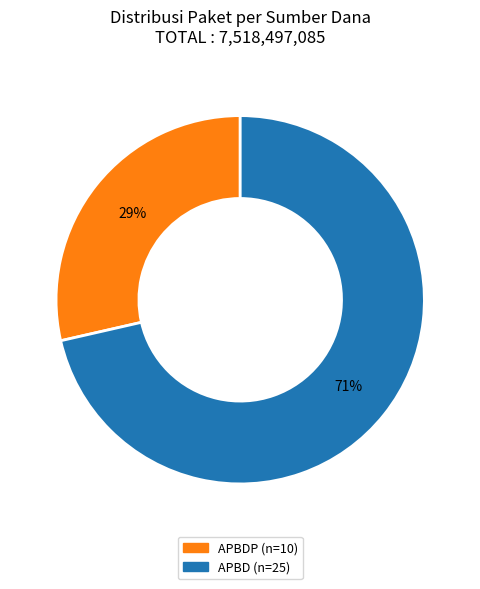

Does any single category account for the majority?

Yes